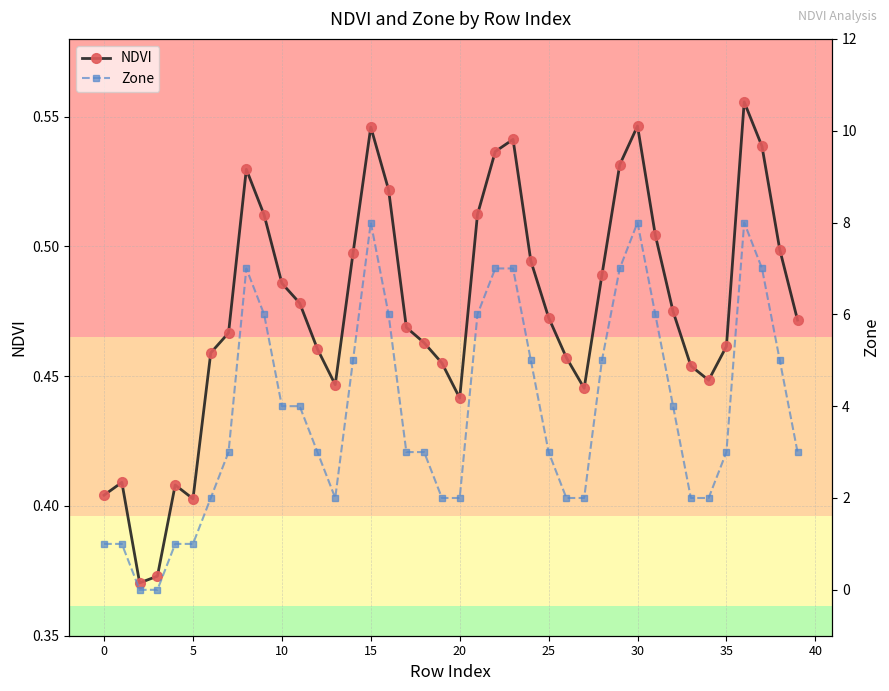

The Zone series shows 6.0 at 32. True or false?

False